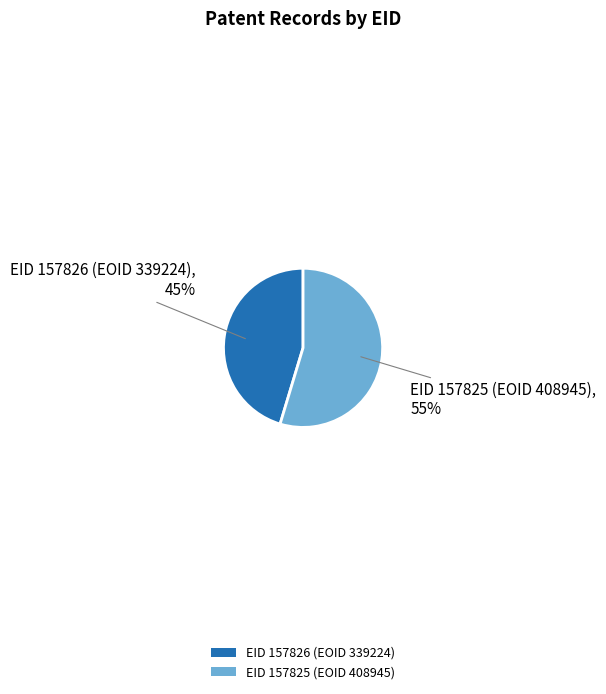

Is there a majority slice in this chart?

Yes